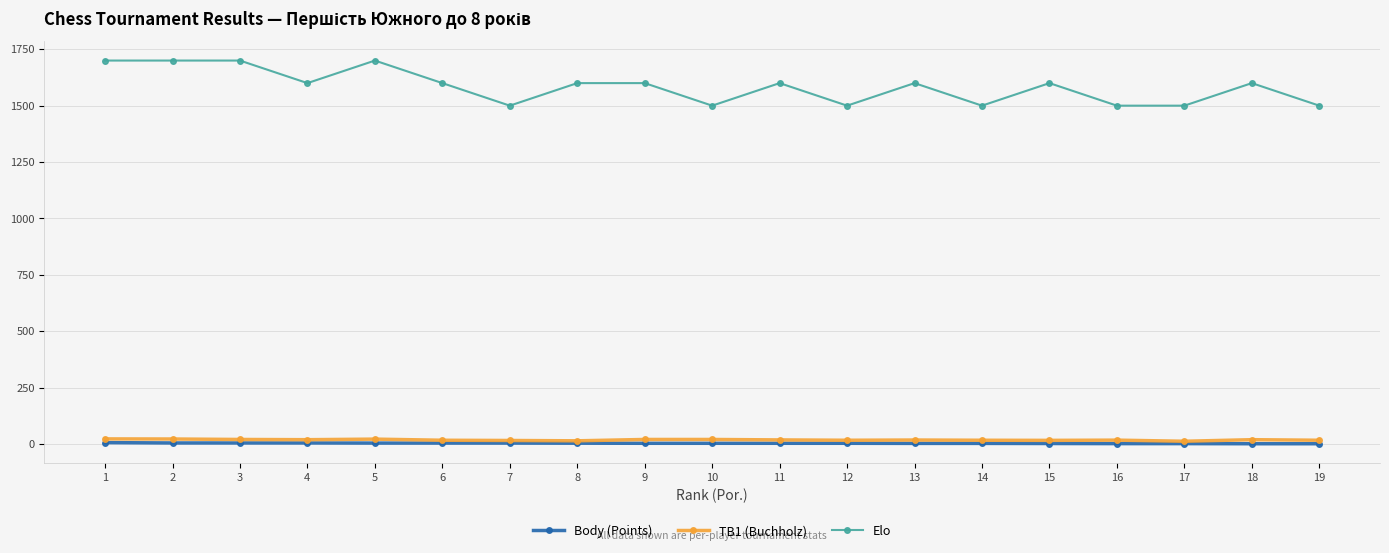

Which series has the largest range (max minus min)?

Elo